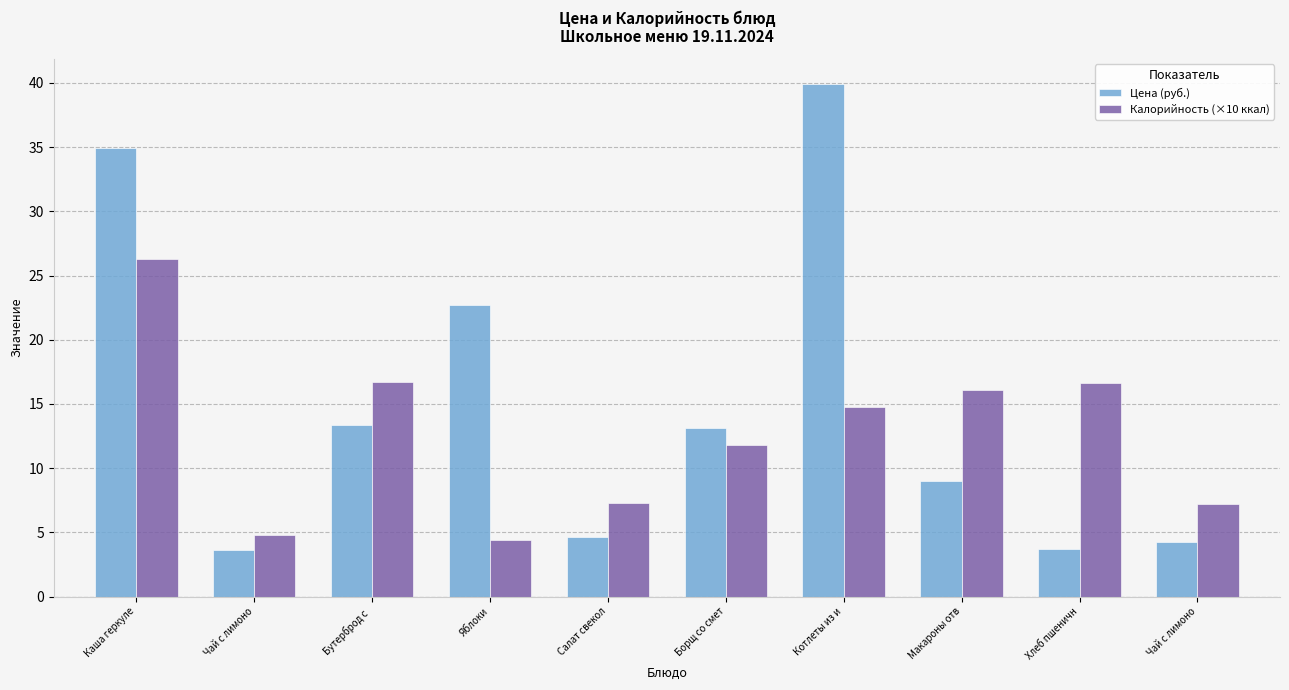

What is the label of the 5th bar from the right?

Борщ со смет